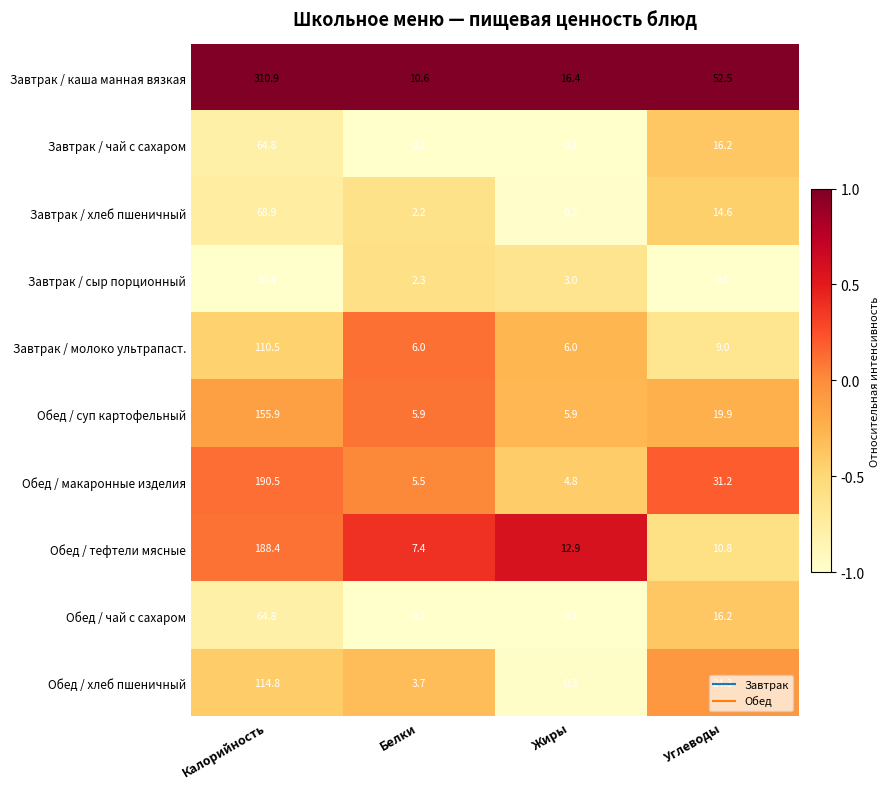

What is the average value of the Завтрак / молоко ультрапаст. series?

32.9